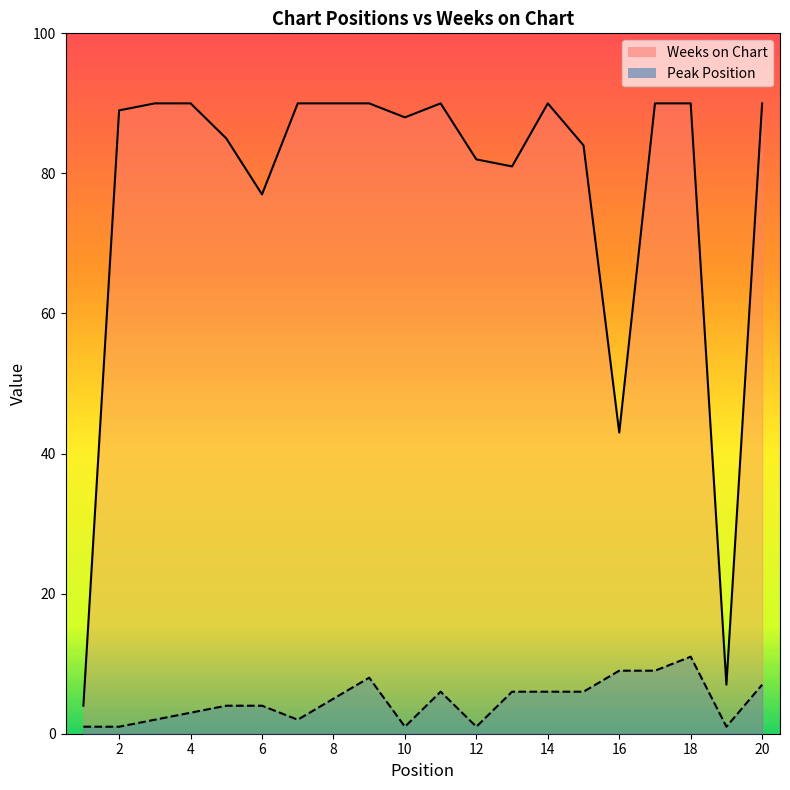

In Weeks on Chart, how many points are lower than both neighbors (excluding endpoints)?

5